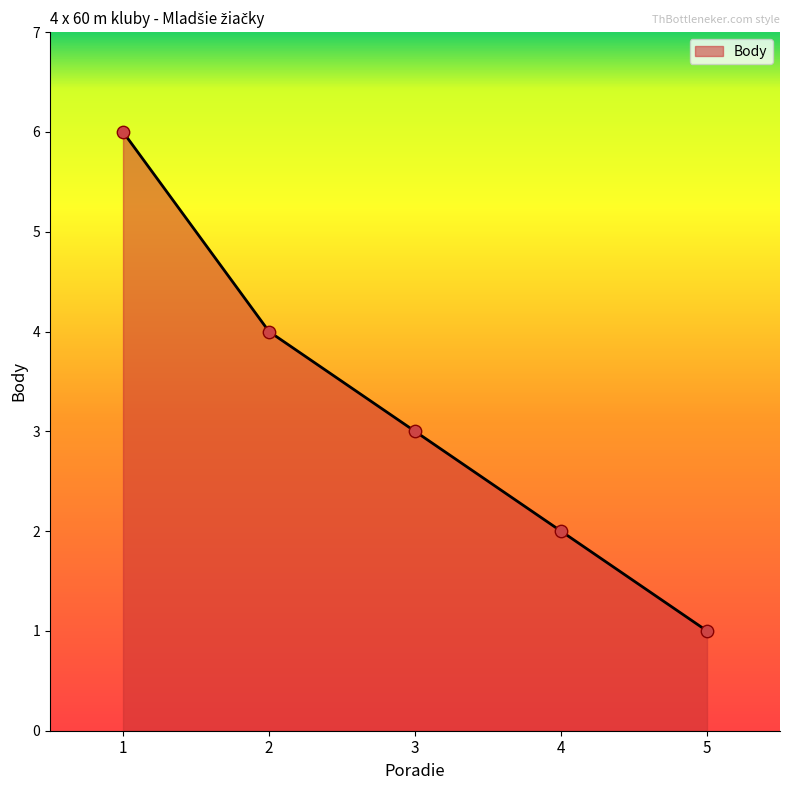

What is the ratio of the value at 3 to the value at 2?

0.8